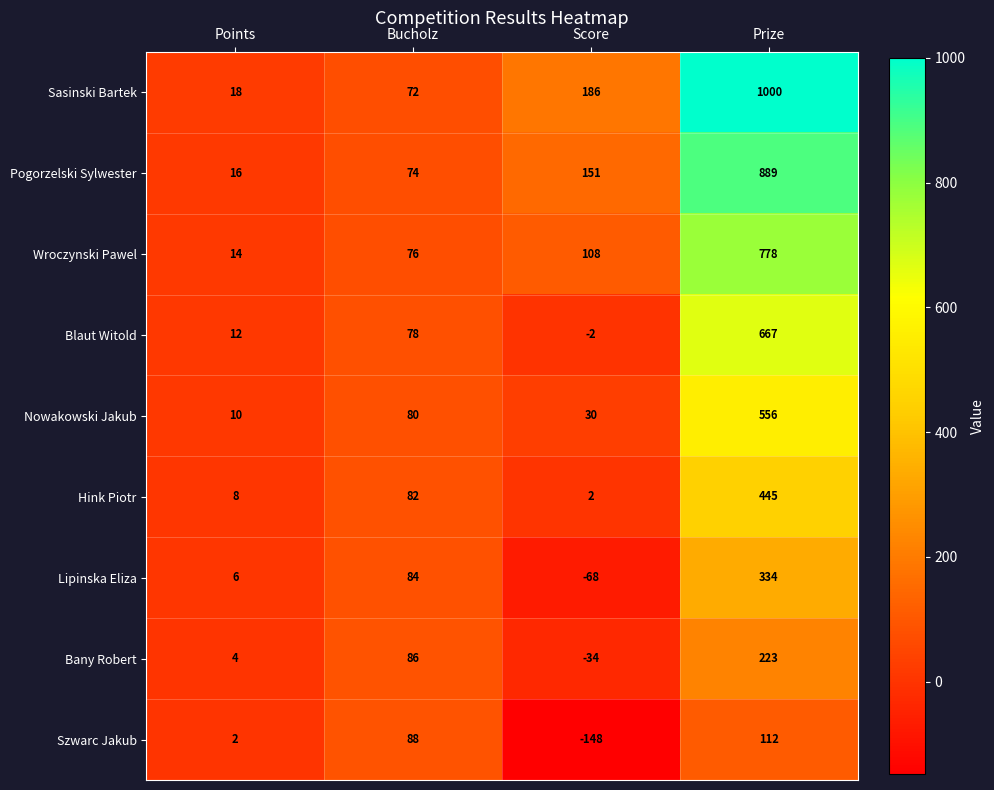

List the series in order of their peak value, lowest first.

Szwarc Jakub, Bany Robert, Lipinska Eliza, Hink Piotr, Nowakowski Jakub, Blaut Witold, Wroczynski Pawel, Pogorzelski Sylwester, Sasinski Bartek